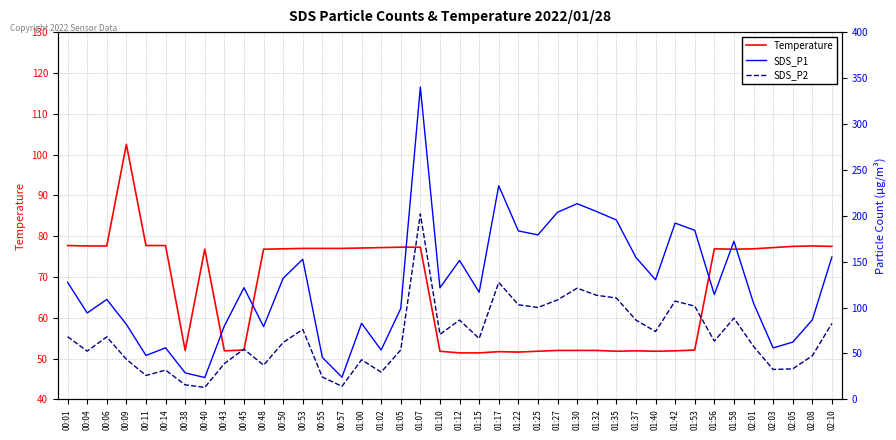

What is the minimum value shown in the chart?

13.1